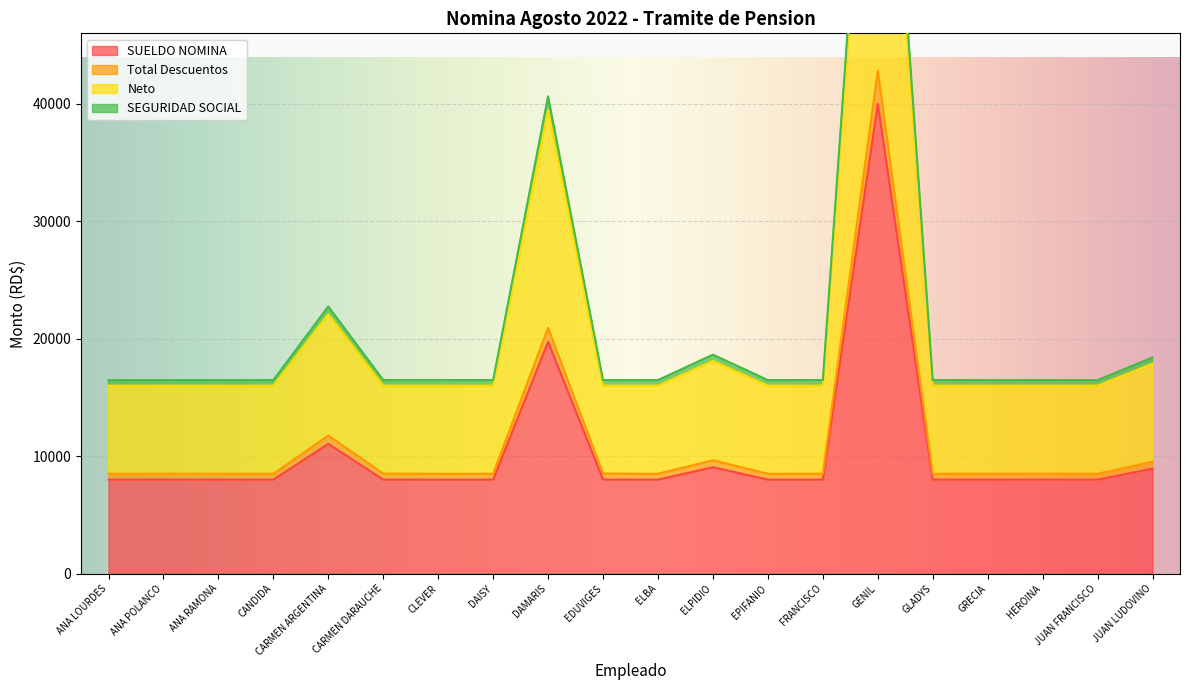

How many interior local peaks does the SEGURIDAD SOCIAL series have?

4